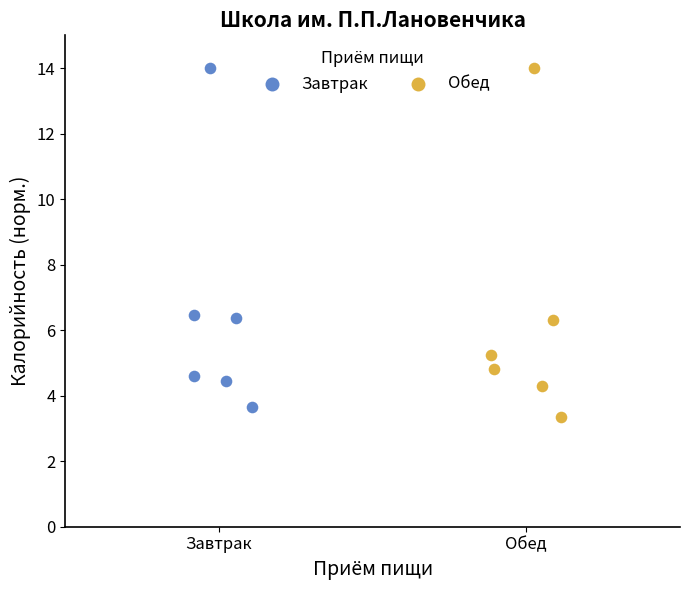

Which series reaches the minimum Y coordinate?

Обед